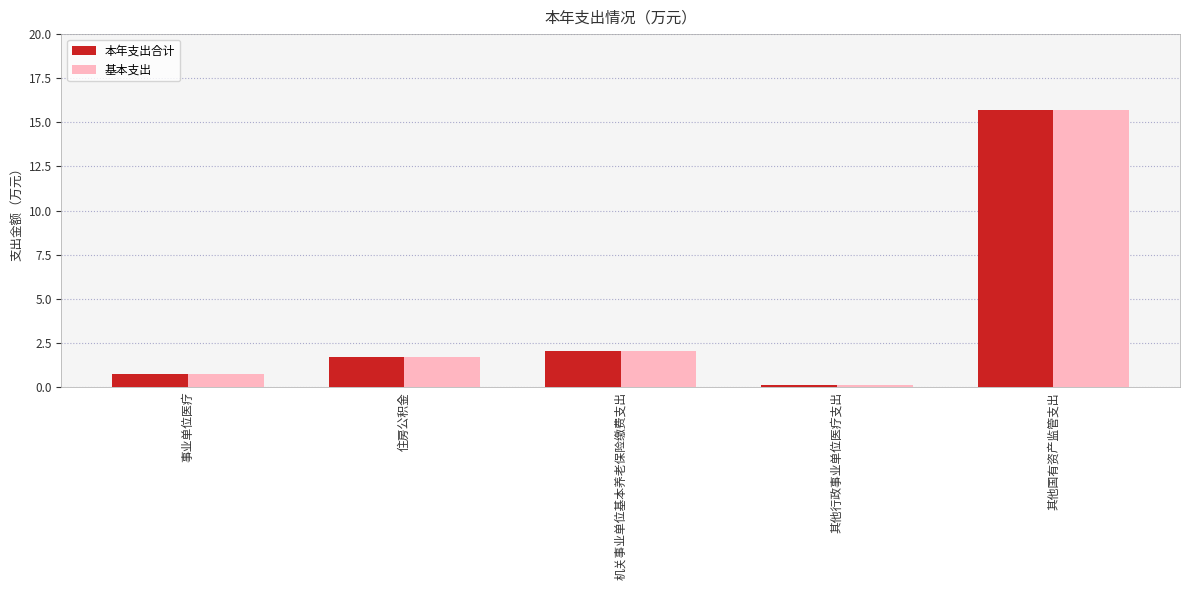

How many data points in 基本支出 are less than 1?

2